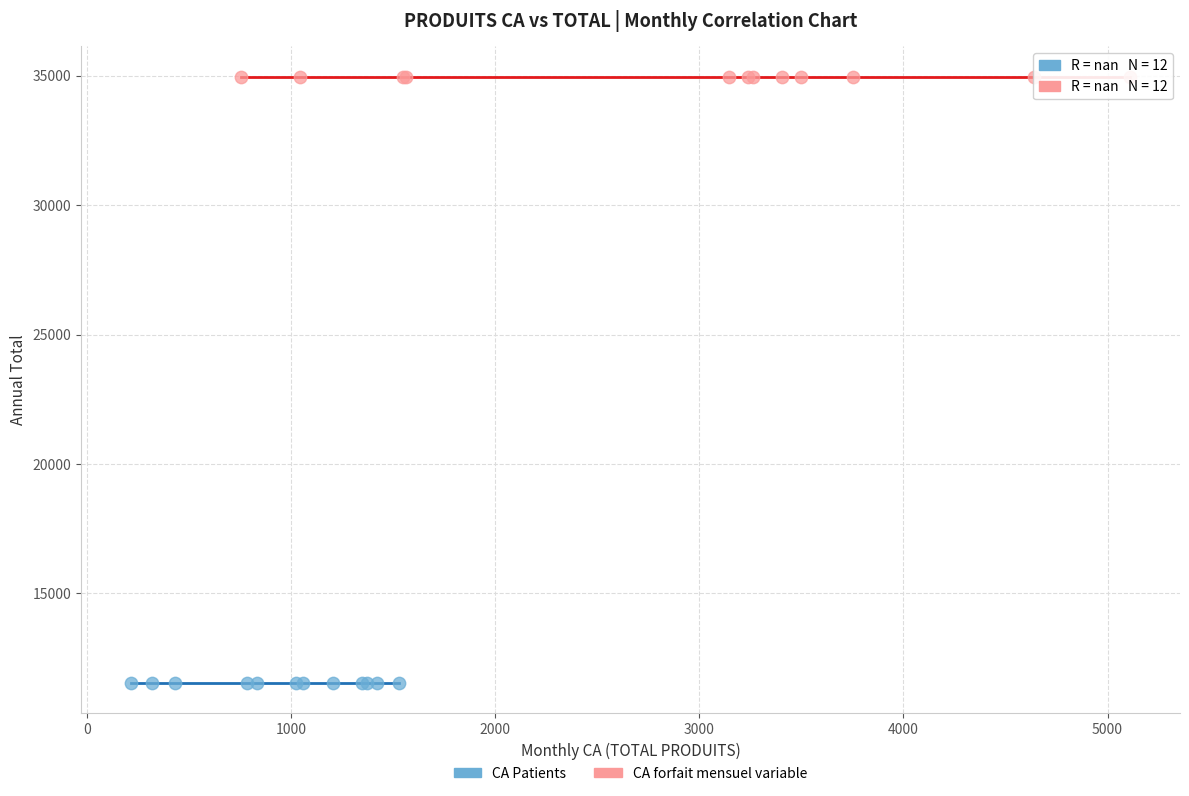

Which series contains the highest Y value?

CA forfait mensuel variable